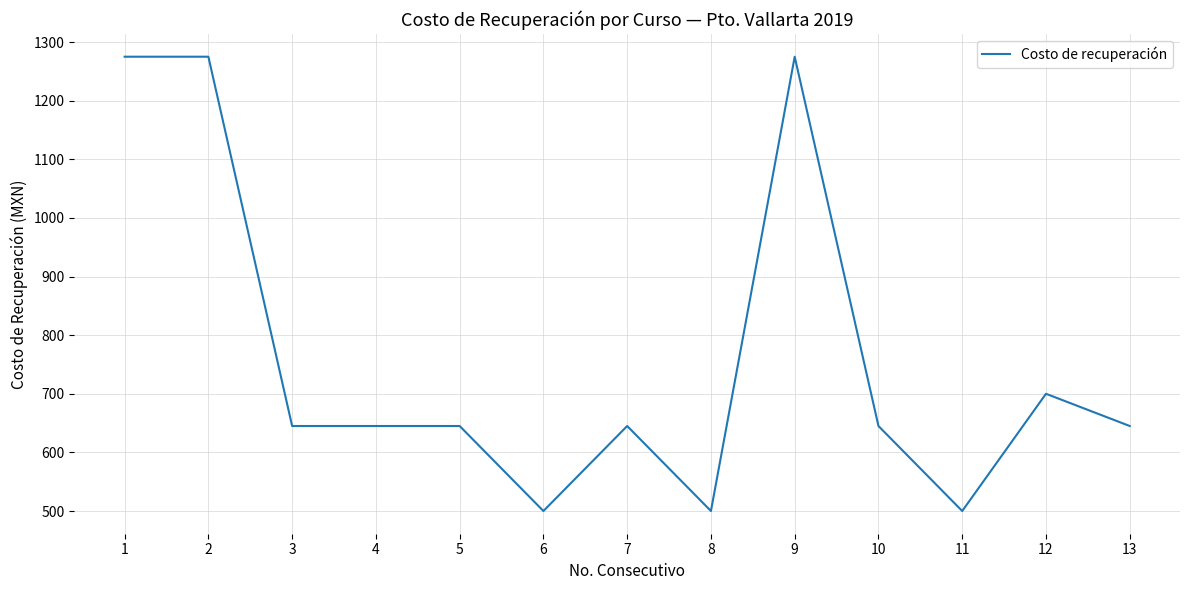

What value does the data have at 6, to the nearest 100?

500